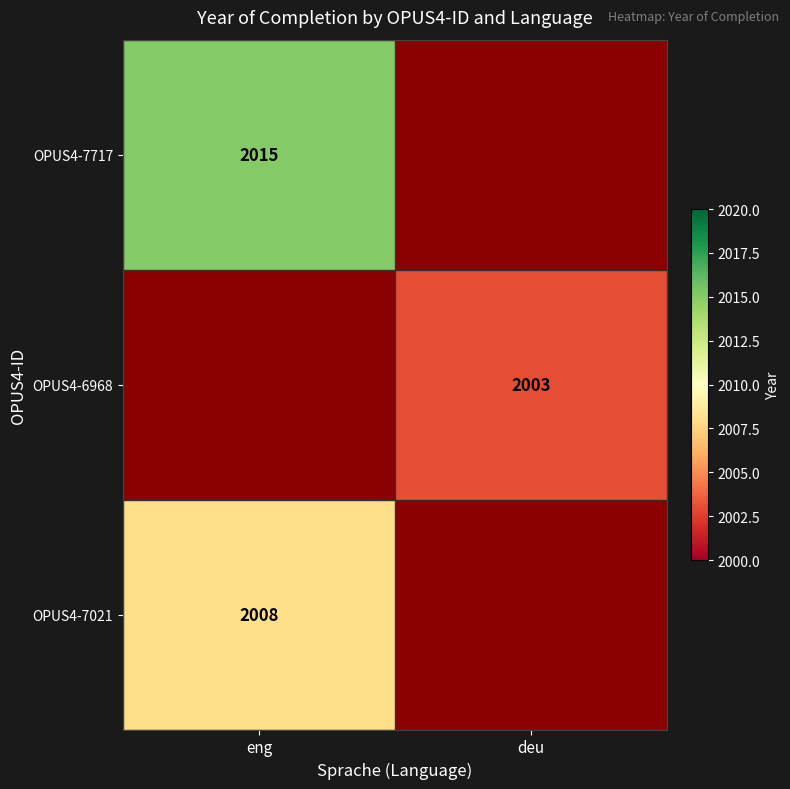

The value of OPUS4-7717 at eng is 2015. True or false?

True